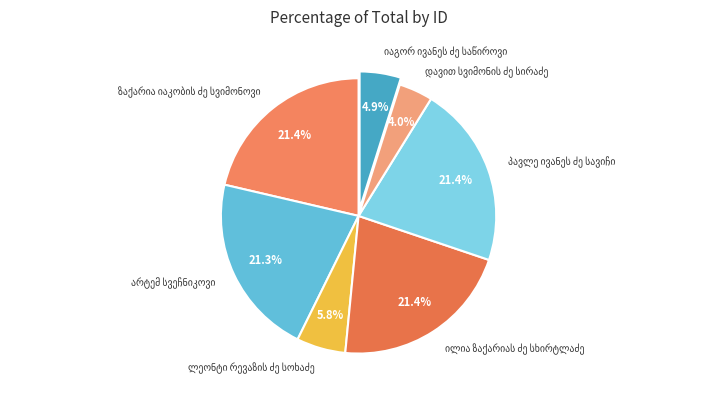

To the nearest percent, what is the difference between the largest and smallest slice percentages?

17%